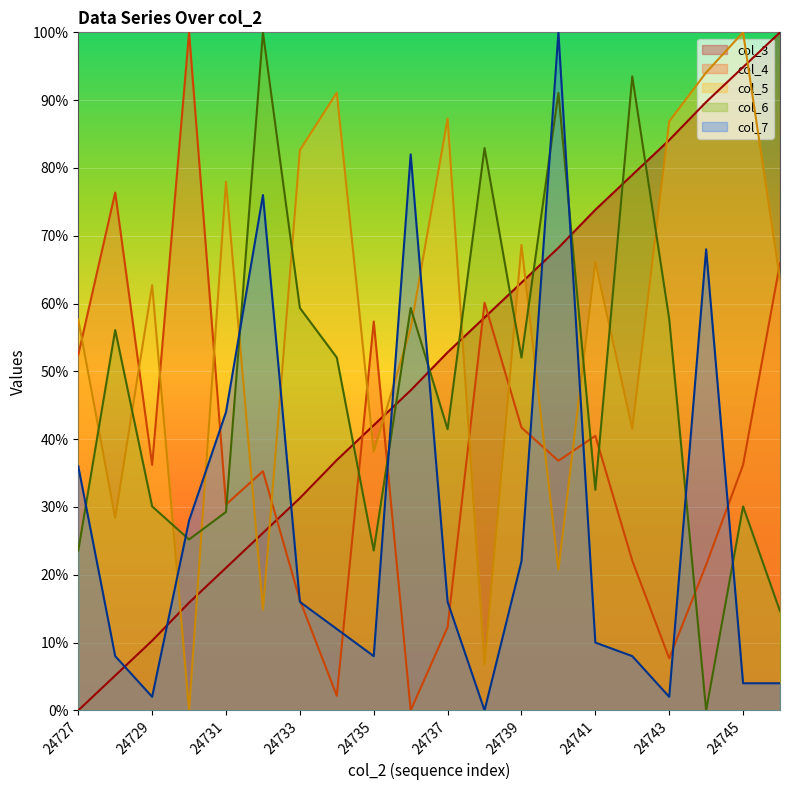

At which label does col_5 first exceed 63?

24731